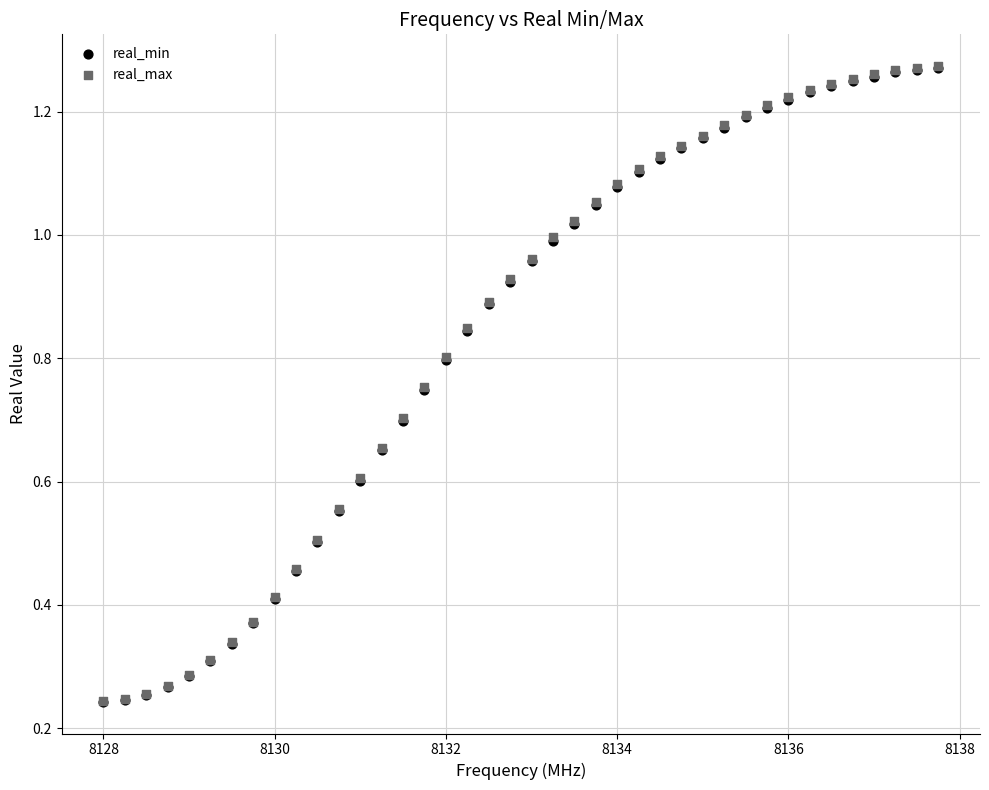

What are all the series names shown in the legend?

real_min, real_max